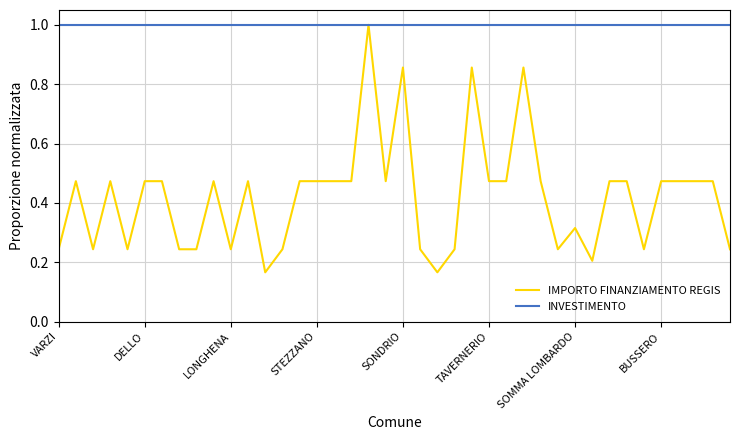

What is the lowest value of the INVESTIMENTO series?

1.0